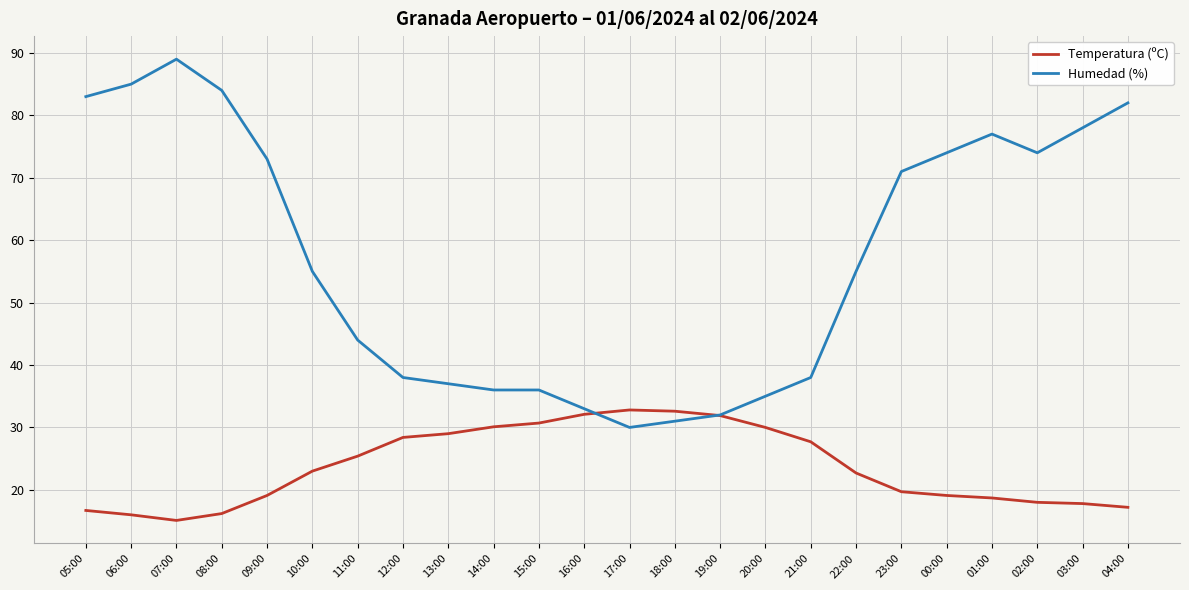

How many lines are shown in the chart?

2